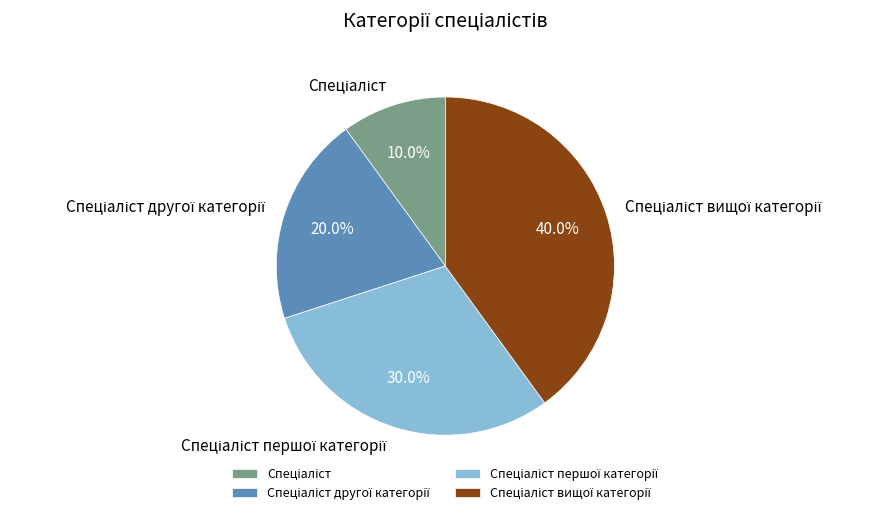

Does any single category account for the majority?

No